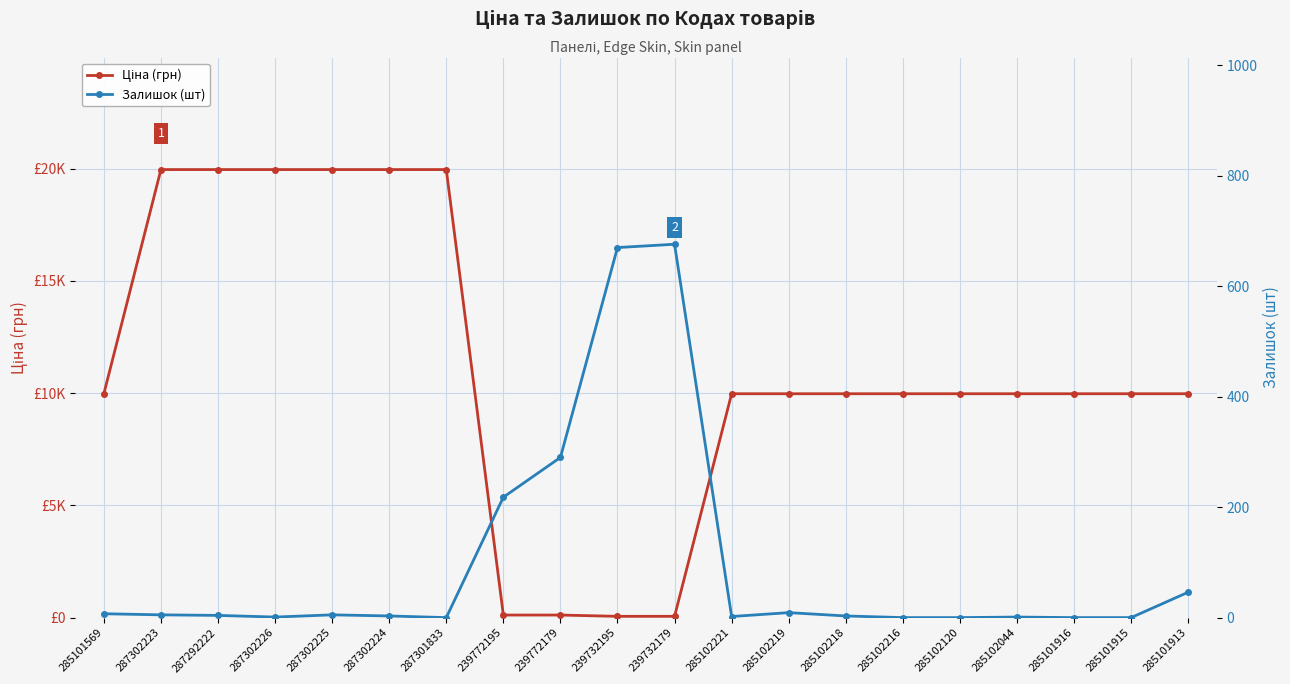

Between which two adjacent categories do Залишок (шт) and Ціна (грн) first intersect?

287301833 and 239772195